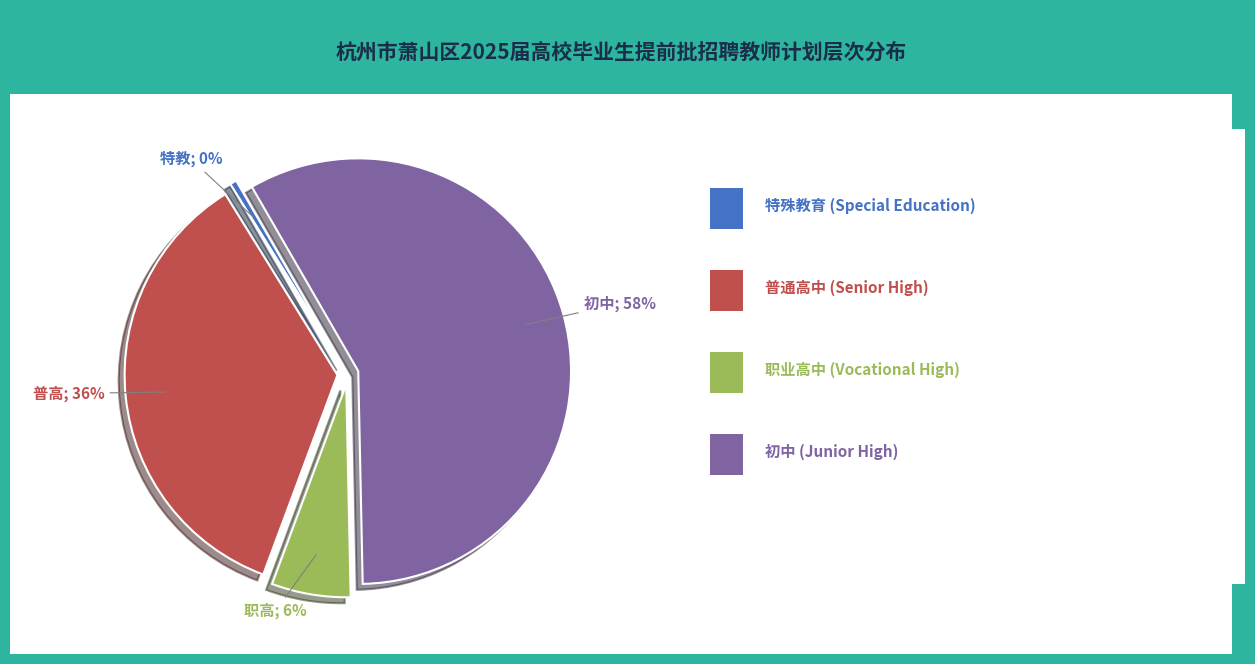

To the nearest percent, what is the average slice percentage?

25%